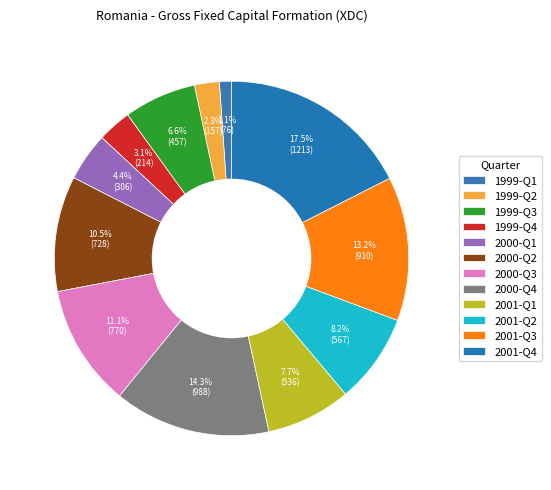

How many slices are in this pie chart?

12